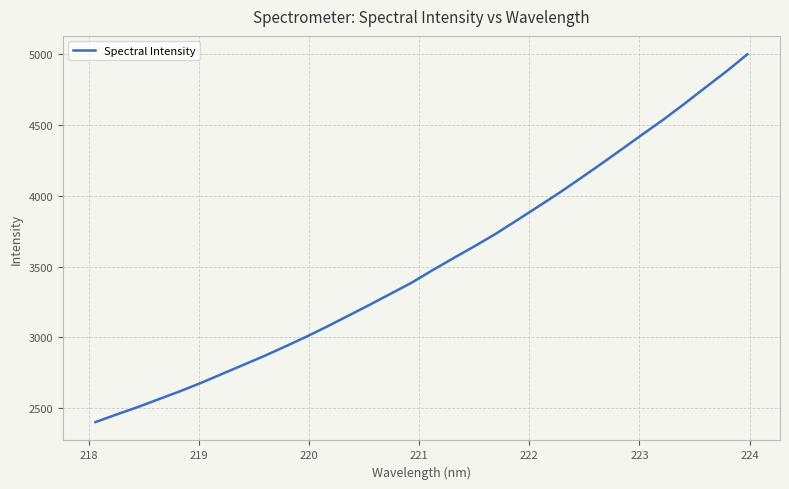

What is the greatest value displayed?

5000.6